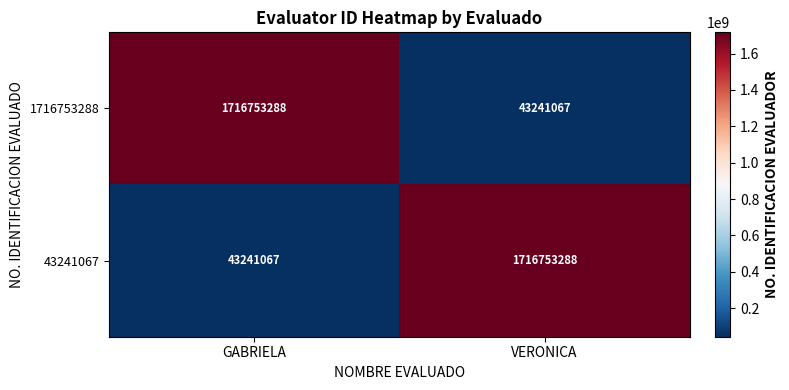

What is the total value across all series at VERONICA?

1759994355